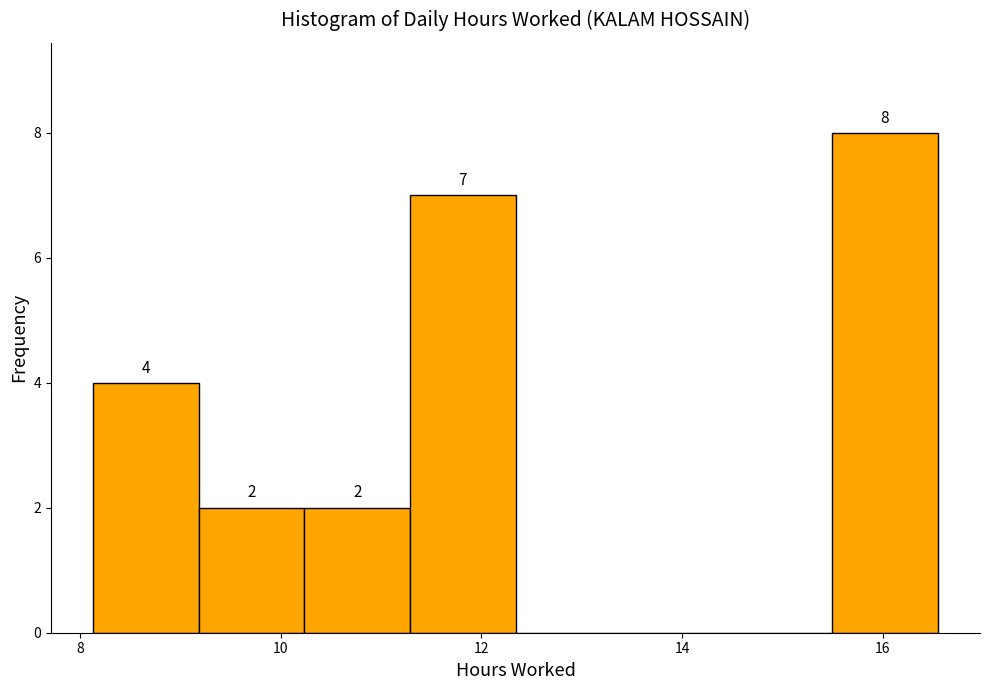

Over which range of the x-axis is the bar tallest?

15.4 to 16.6